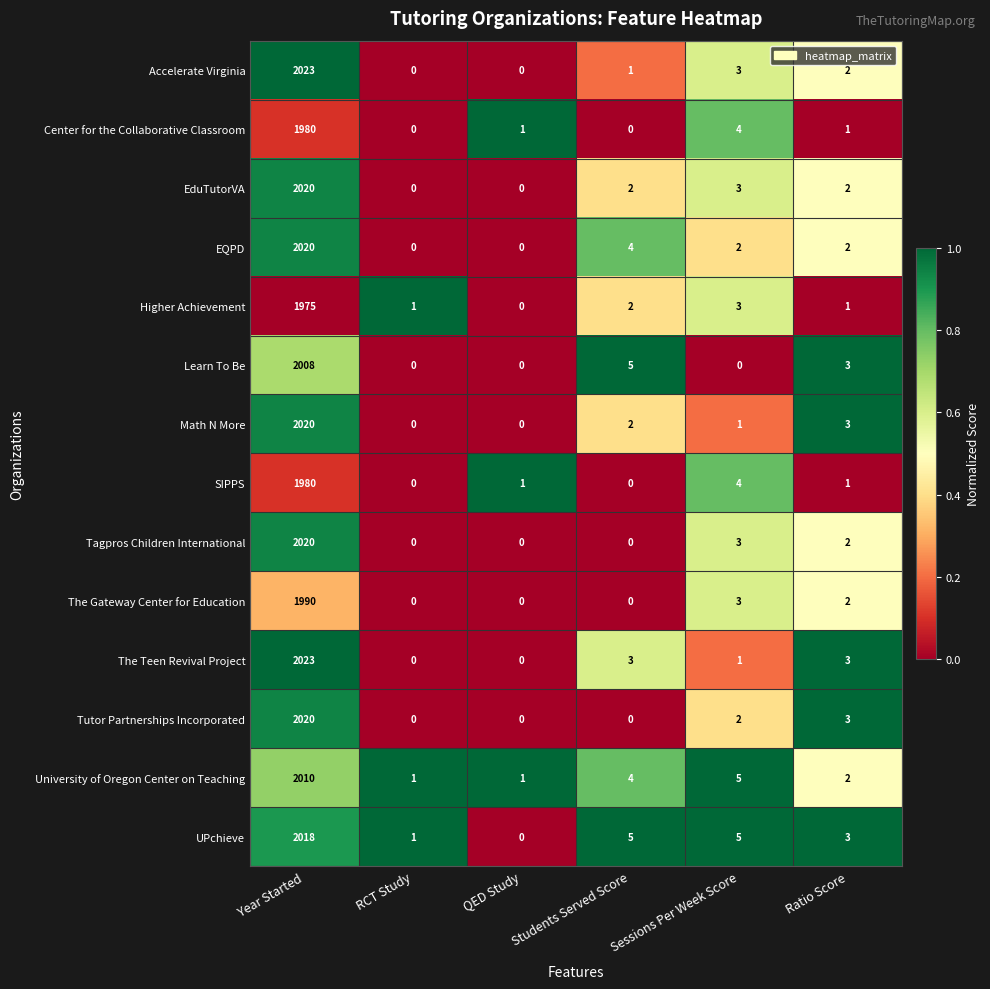

The Learn To Be series shows 3 at Ratio Score. True or false?

True